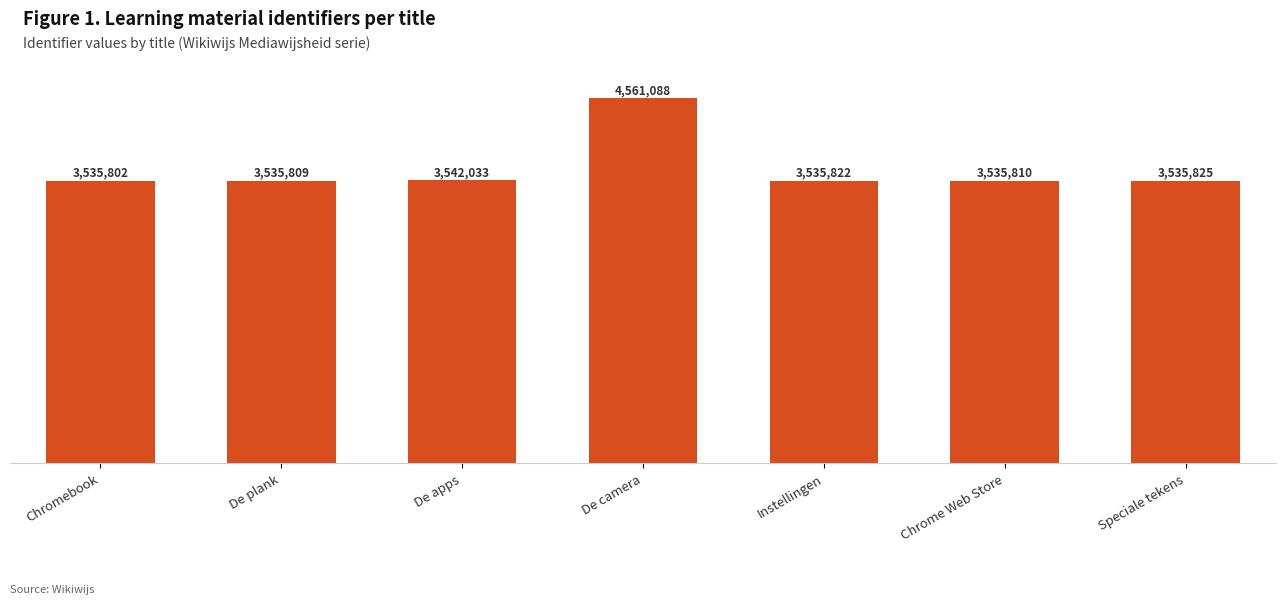

What is the difference between the maximum and second lowest values?

1025279